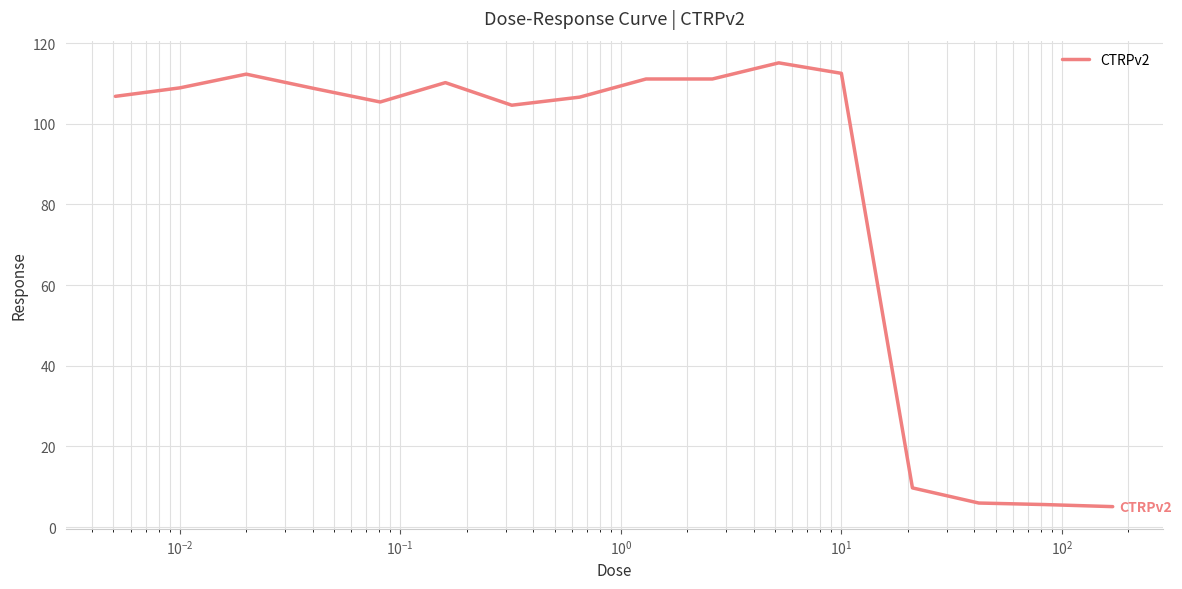

Count the number of values greater than 108.

8